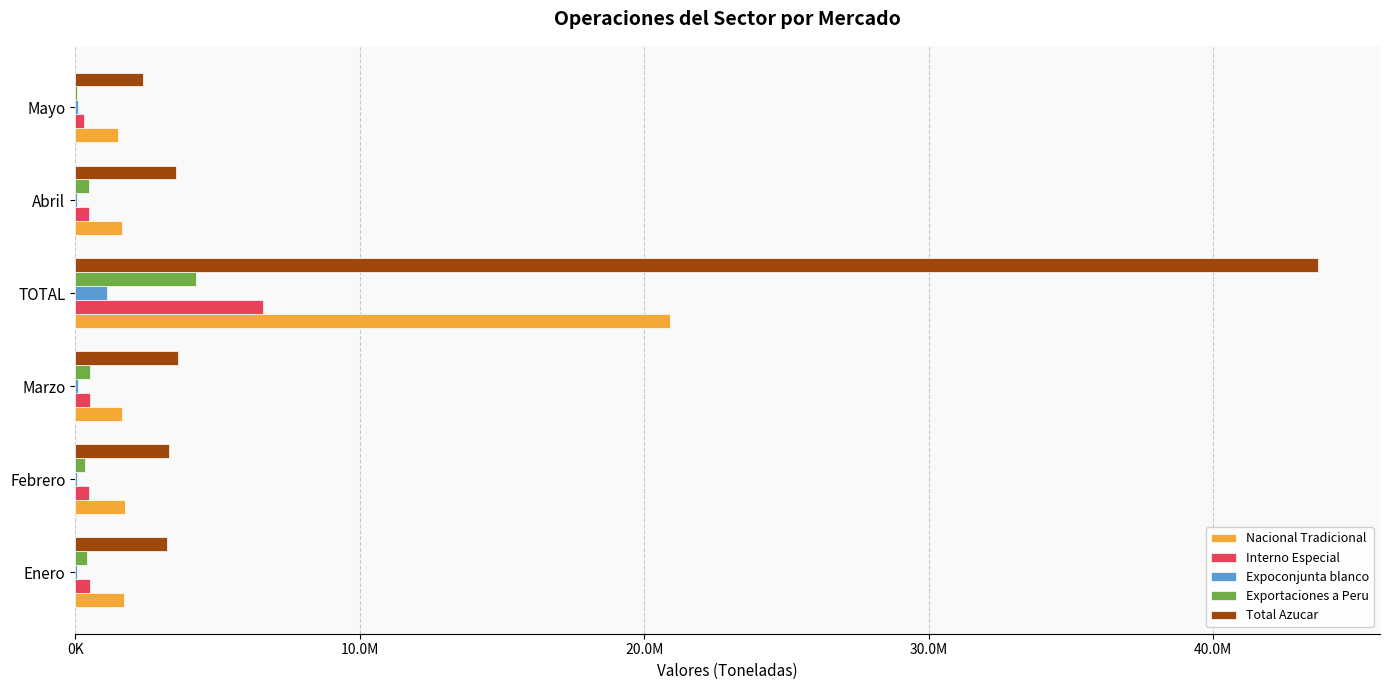

List the series in order of their peak value, lowest first.

Expoconjunta blanco, Exportaciones a Peru, Interno Especial, Nacional Tradicional, Total Azucar